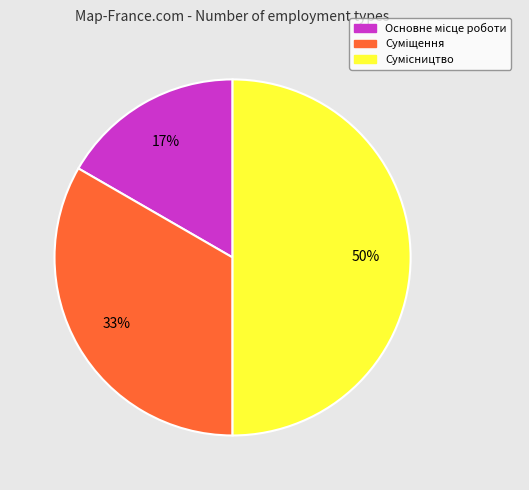

To the nearest percent, what is the difference between the largest and smallest slice percentages?

33%